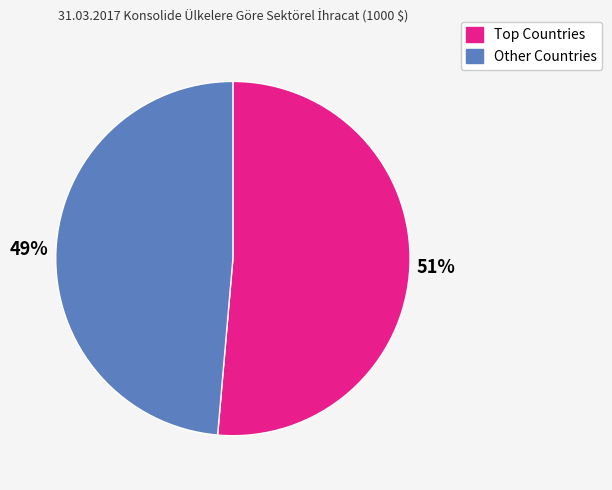

Does Other Countries account for over 50% of the chart?

No